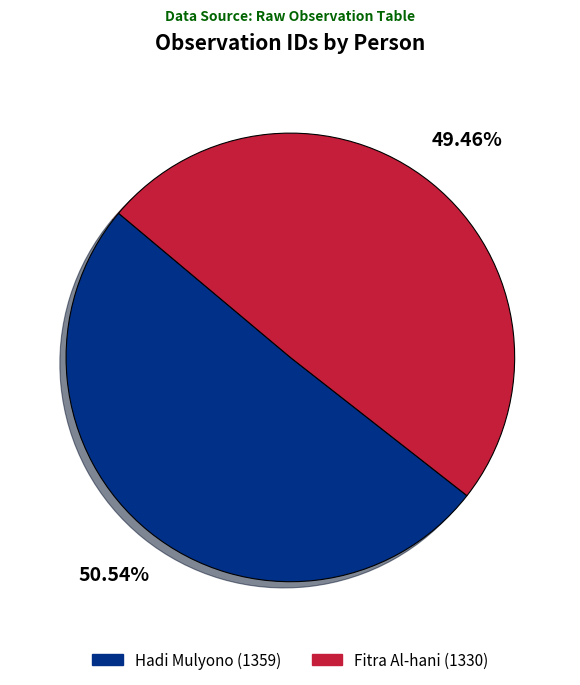

Count the number of slices in the pie.

2